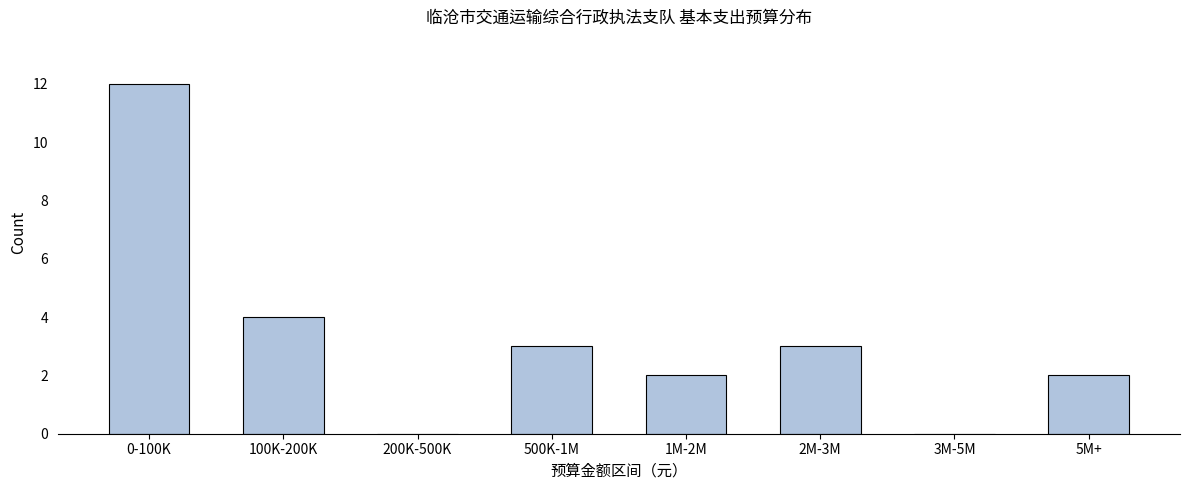

Where is the data nearest to the value 6?

100K-200K